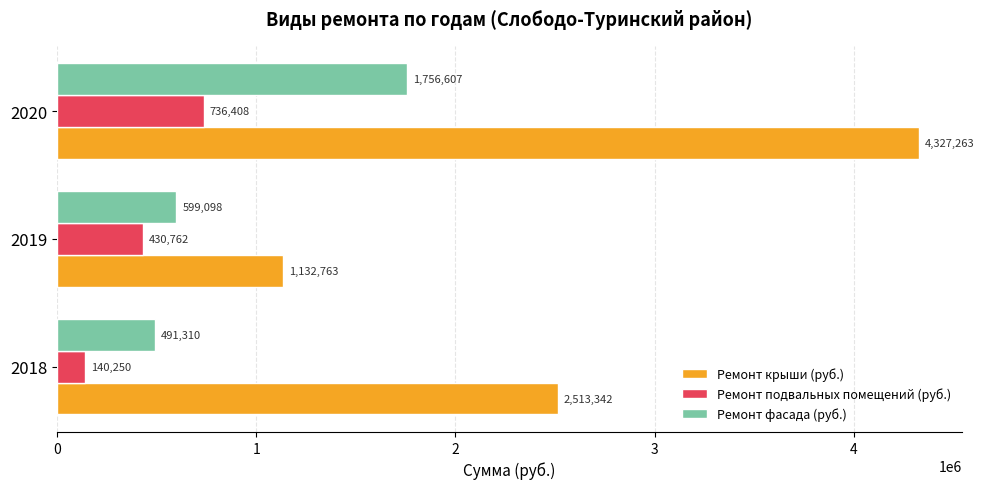

Is the value of Ремонт крыши (руб.) at 2020 greater than the value of Ремонт подвальных помещений (руб.) at 2020?

Yes